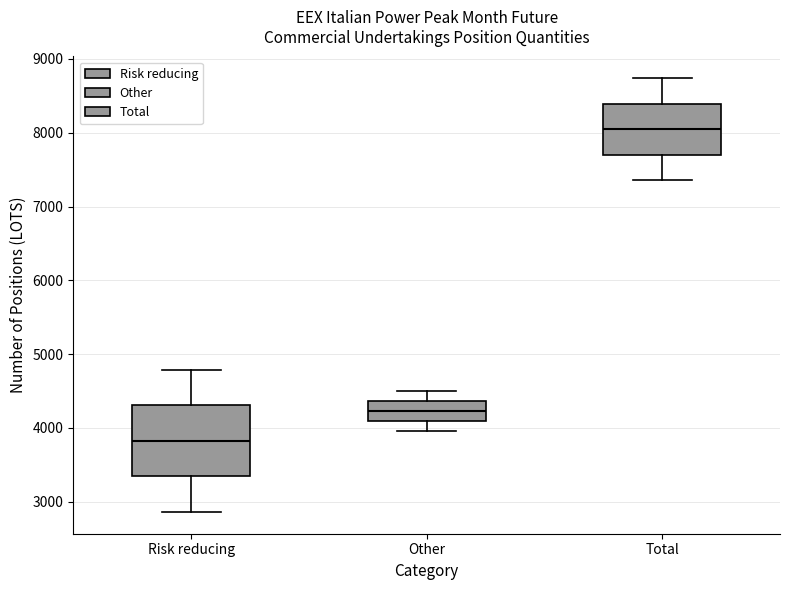

Where does the upper whisker of the box for Other end on the y-axis? The values are not printed on the chart, so give them approximately, as read against the axis.

4500